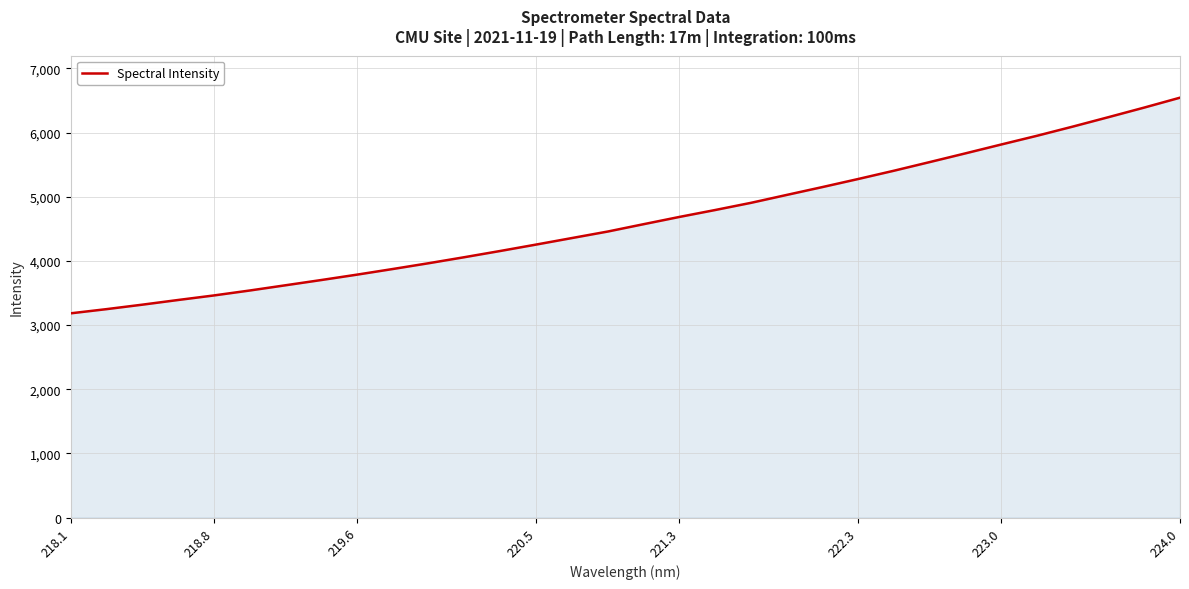

Reading left to right, list all the values displayed in this chart.

3183.5	3248.7	3318.4	3391.4	3462.3	3539.3	3620.8	3702.7	3786.9	3874.7	3964.8	4058.8	4155.6	4255.3	4356.9	4458.3	4572.6	4685.5	4793.4	4905.2	5028.5	5151.2	5277.0	5406.0	5540.6	5676.6	5814.5	5950.5	6093.3	6240.5	6389.9	6543.9